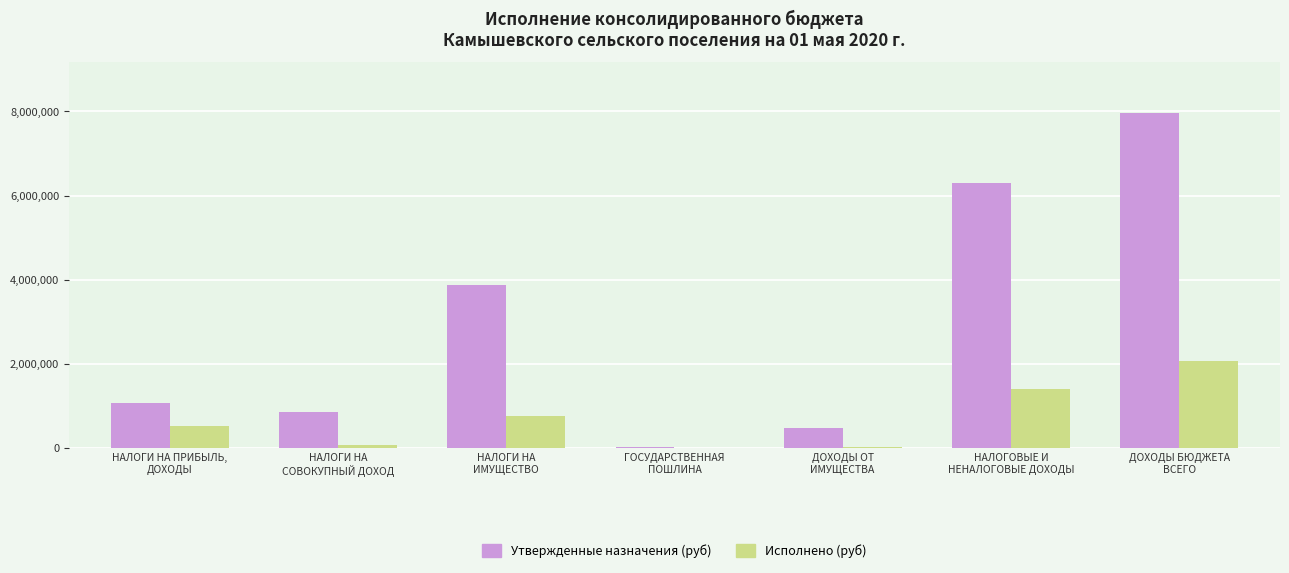

At which category is the sum across all series the highest?

ДОХОДЫ БЮДЖЕТА
ВСЕГО